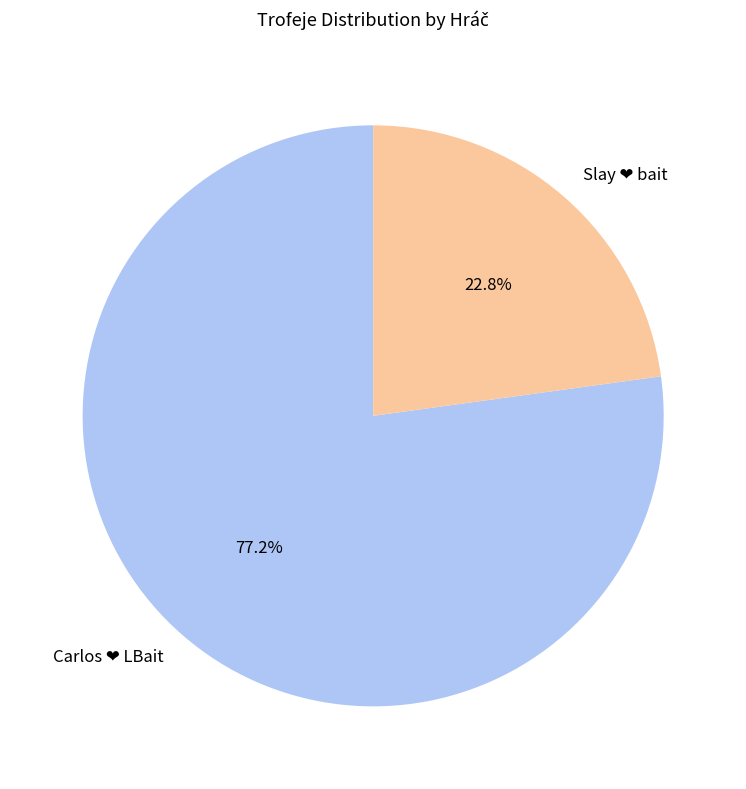

How many slices are in this pie chart?

2